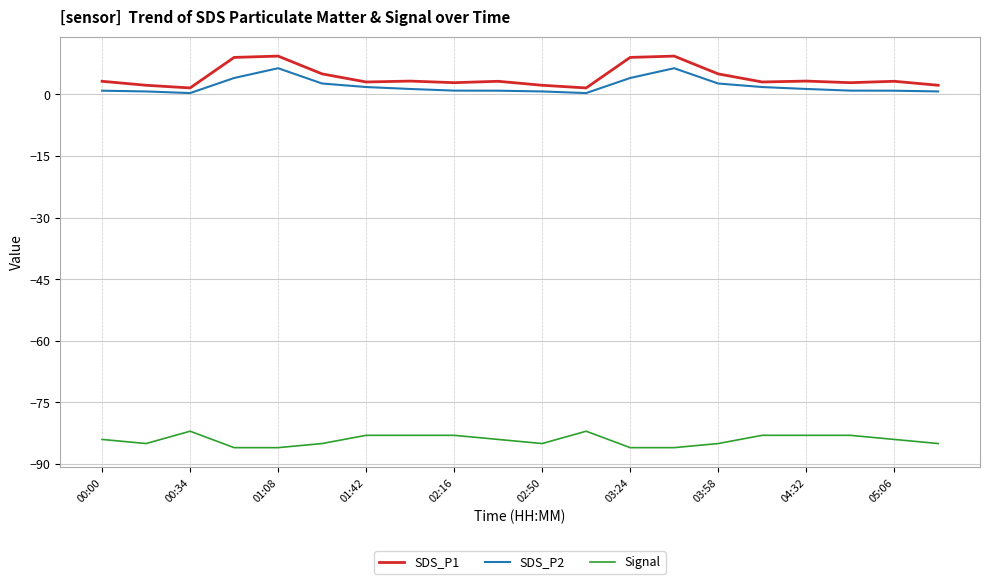

What is the greatest value displayed?

9.3